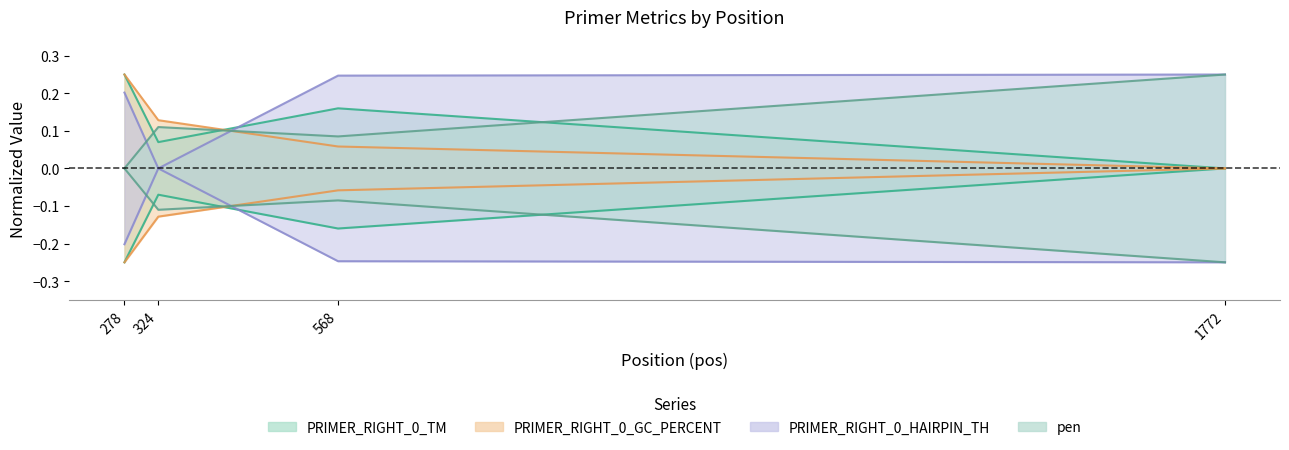

Is it true that PRIMER_RIGHT_0_GC_PERCENT equals 0.0 at 1772?

True